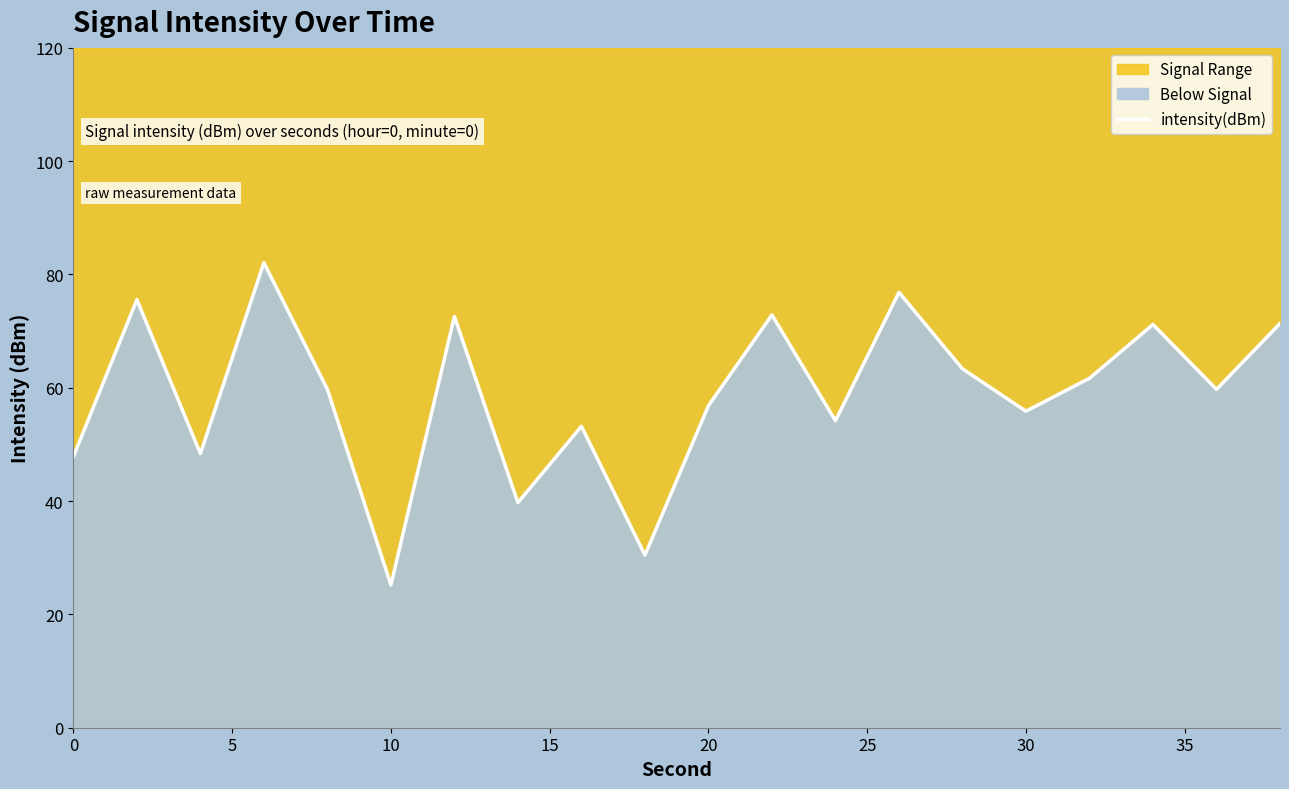

How many lines are shown in the chart?

1